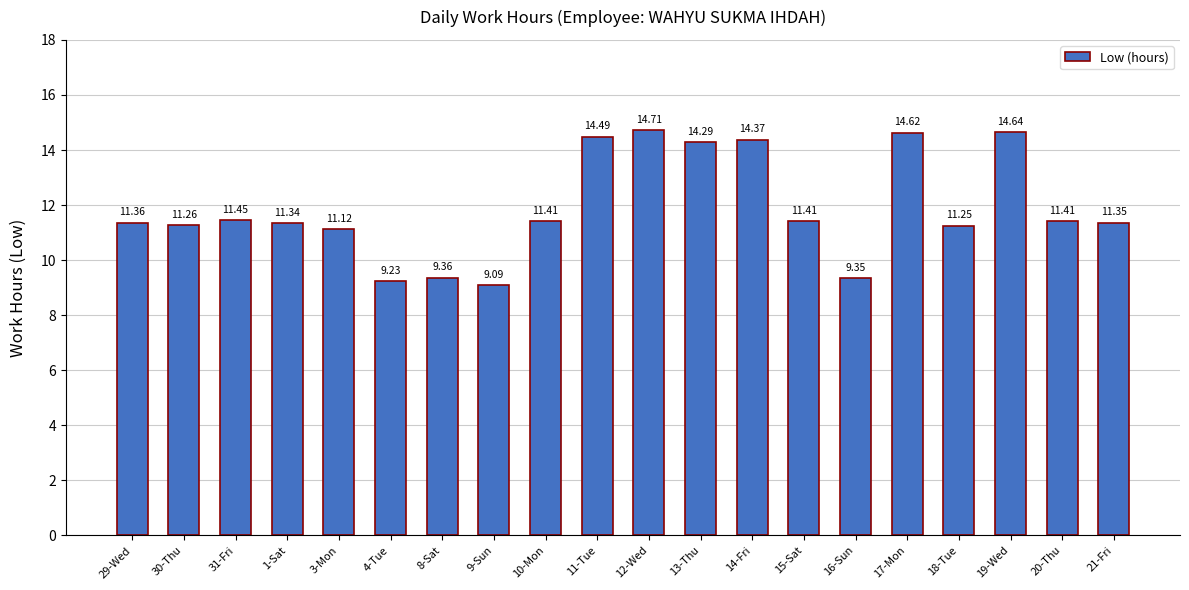

What position from the right is 4-Tue?

15